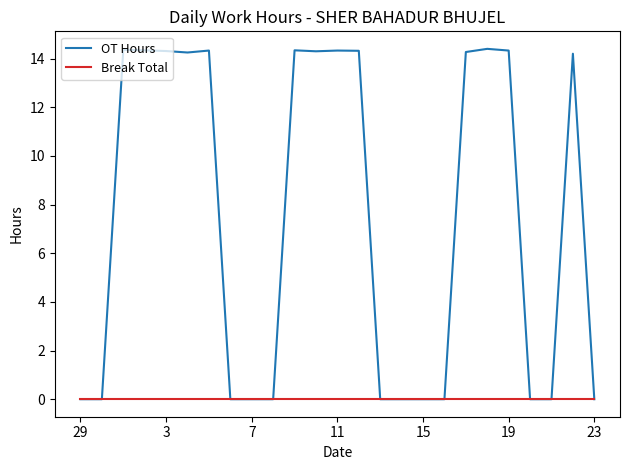

Which series has the widest spread of values?

OT Hours